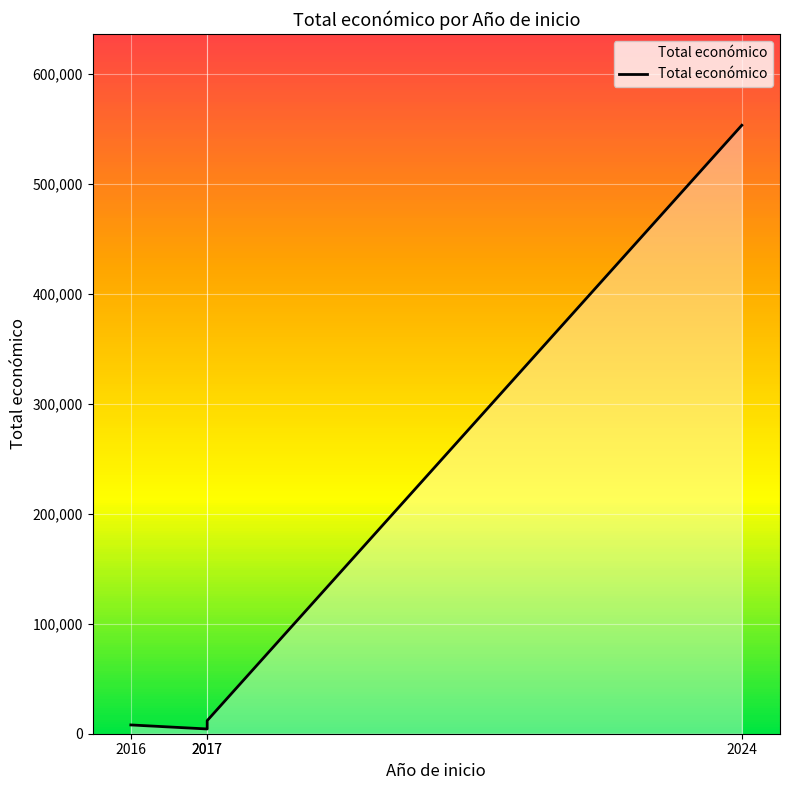

What value does the data have at 2024, to the nearest 100?

553200